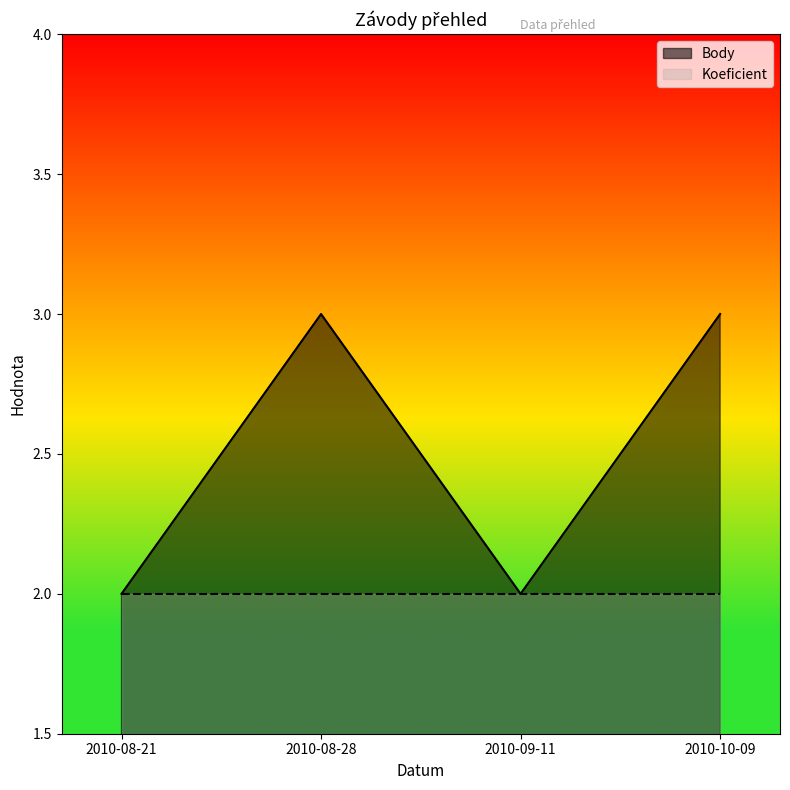

How many interior local peaks (higher than both neighbors) does the data have?

1